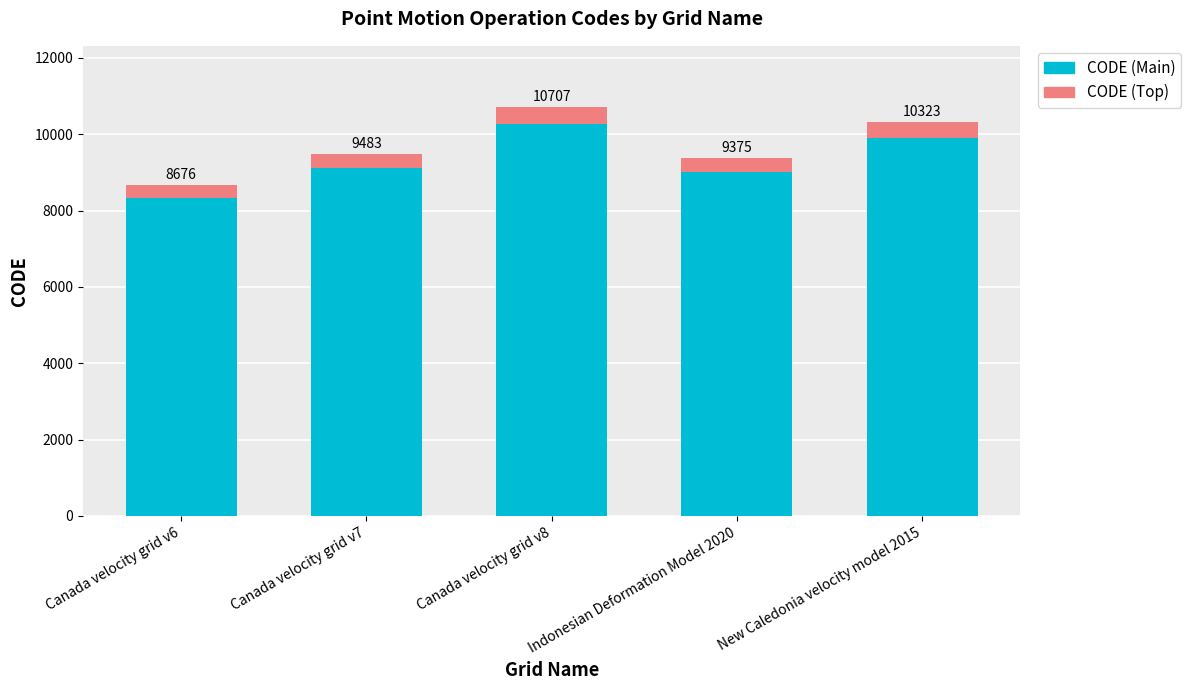

What is the value of the CODE (Main) bar at the 3rd from the left?

10278.7